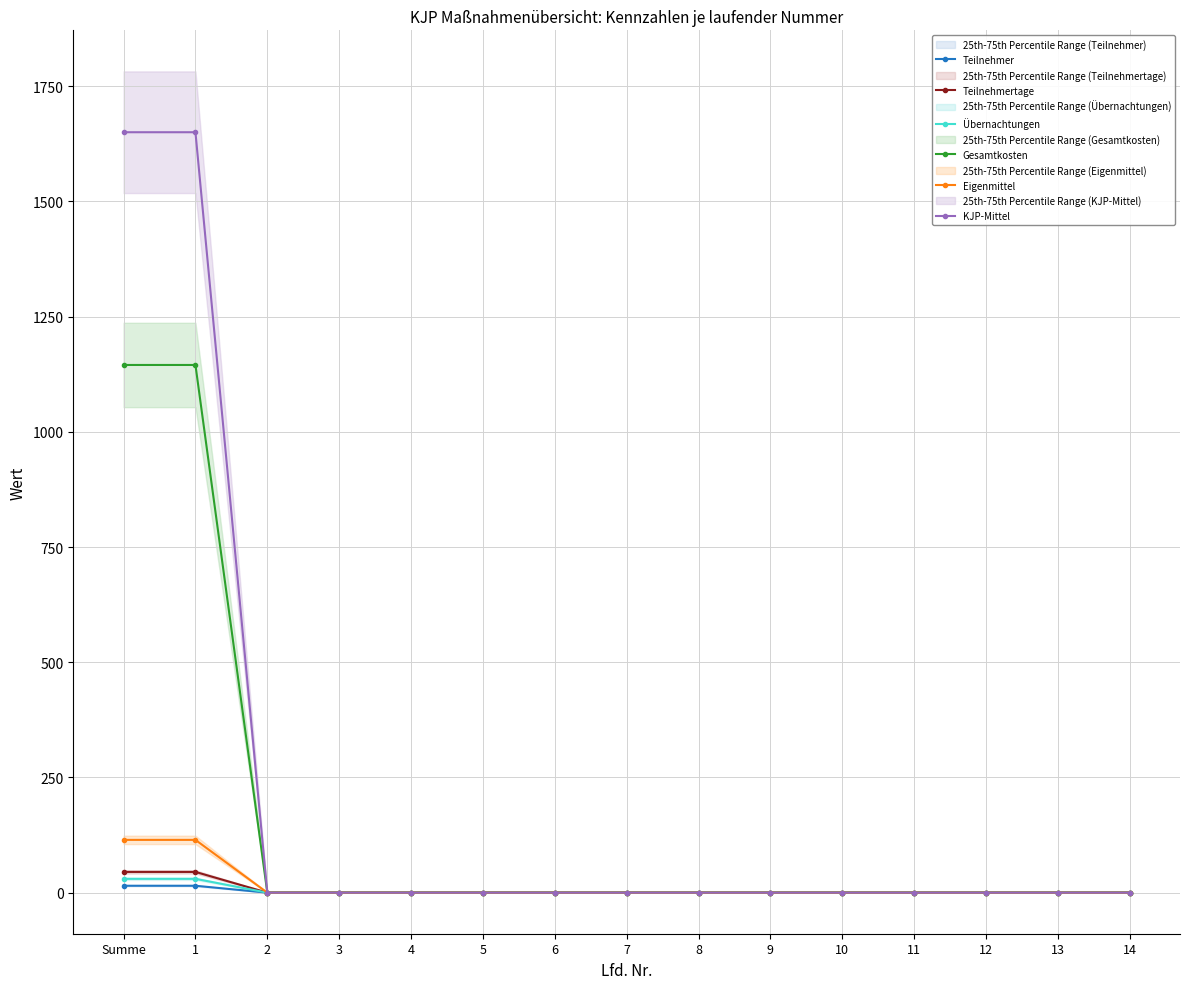

What is the maximum value shown in the chart?

1650.0